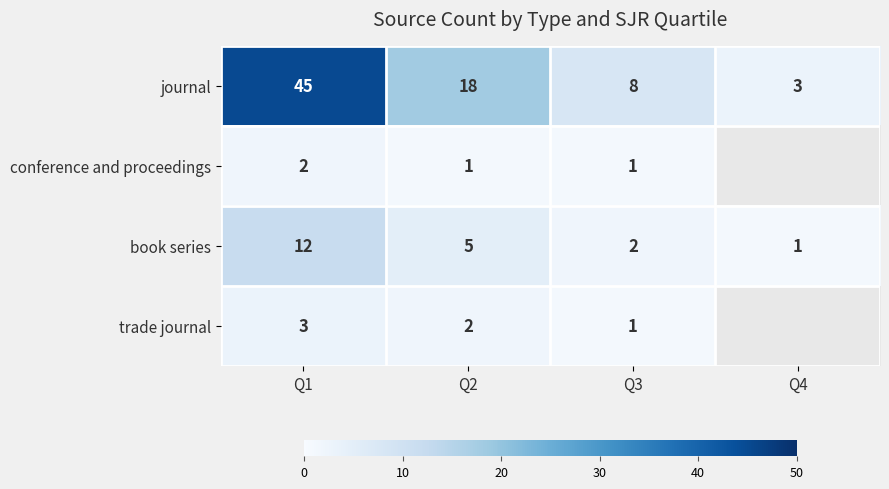

Rank the categories by journal value from lowest to highest.

Q4, Q3, Q2, Q1